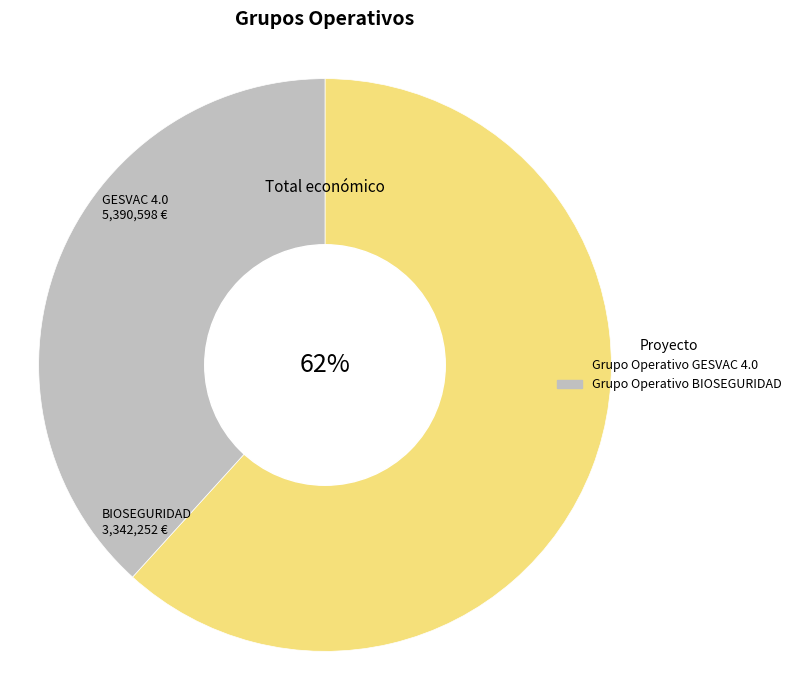

What is the majority slice?

Grupo Operativo GESVAC 4.0